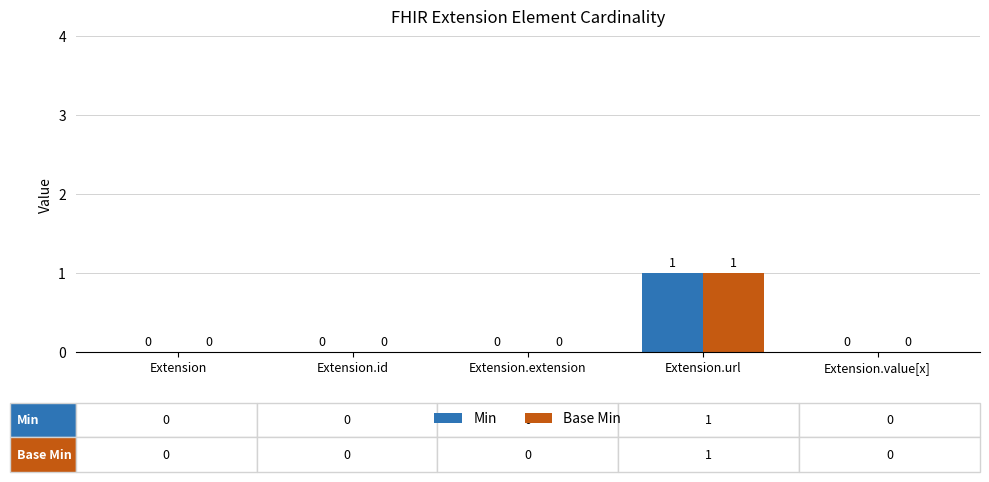

How many Min values are between 0 and 1?

5